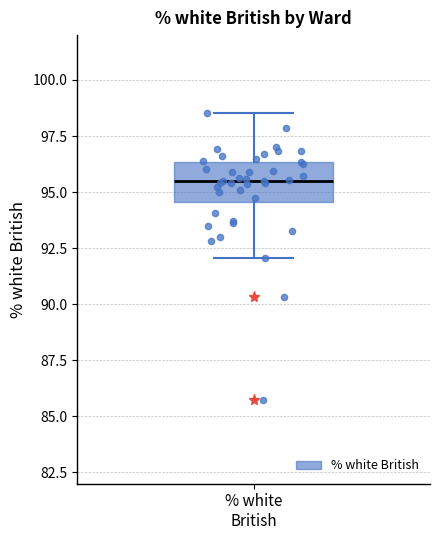

Read this box plot against the y-axis: the position of the median line, the range covered by the box, and the ends of both whiskers. The values are not printed on the chart, so give them approximately, as read against the axis.

median 95.5, box 94.5 to 96.5, whiskers 92.0 to 98.5